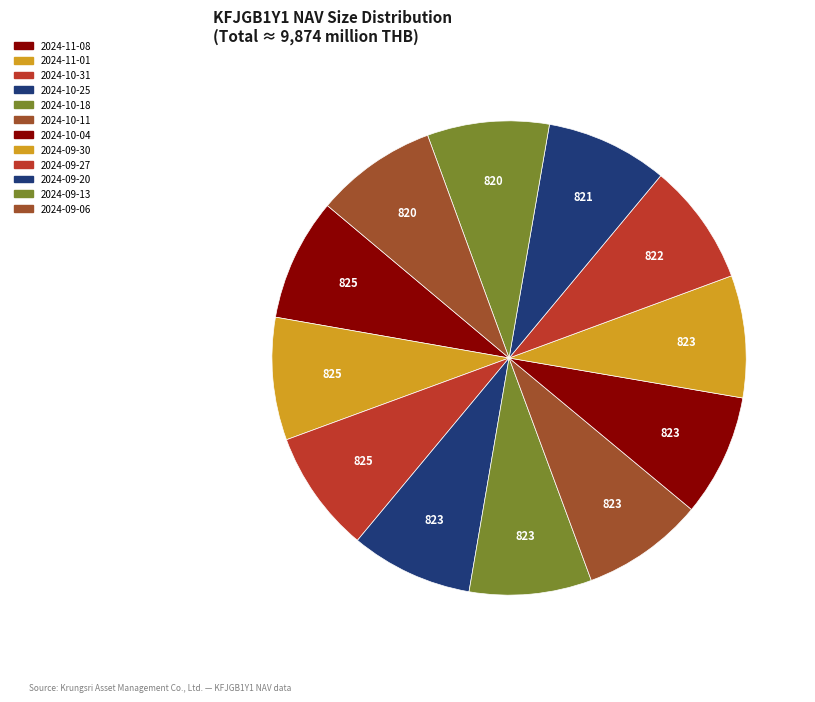

Rank the categories by value from highest to lowest.

2024-10-31, 2024-11-01, 2024-11-08, 2024-10-25, 2024-10-18, 2024-10-11, 2024-10-04, 2024-09-30, 2024-09-27, 2024-09-20, 2024-09-13, 2024-09-06